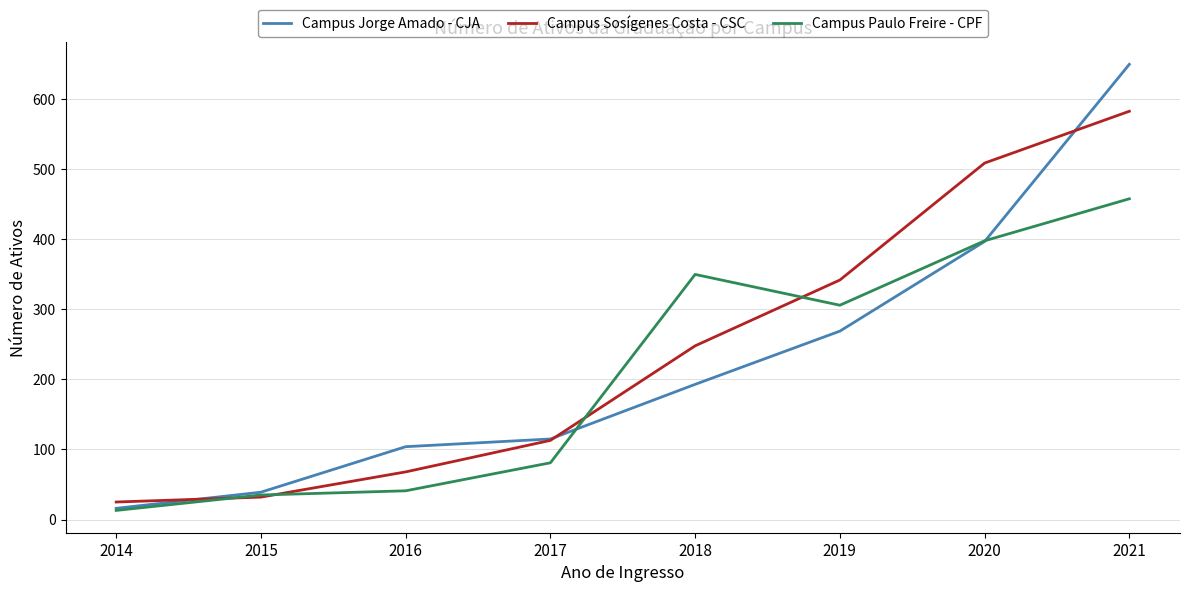

Rank the categories by Campus Paulo Freire - CPF value from highest to lowest.

2021, 2020, 2018, 2019, 2017, 2016, 2015, 2014